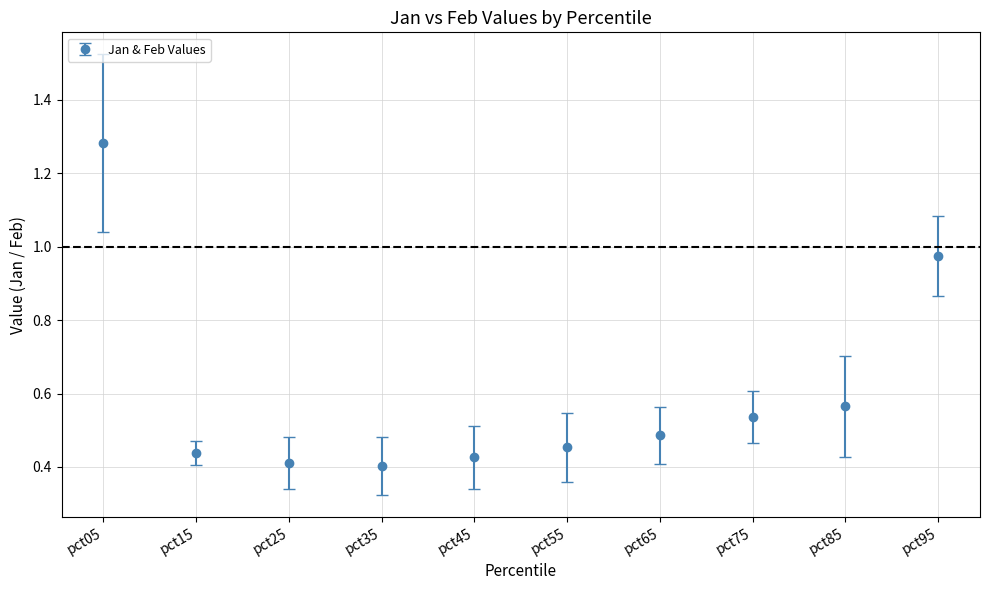

What is the change in value from pct45 to pct75?

+0.1